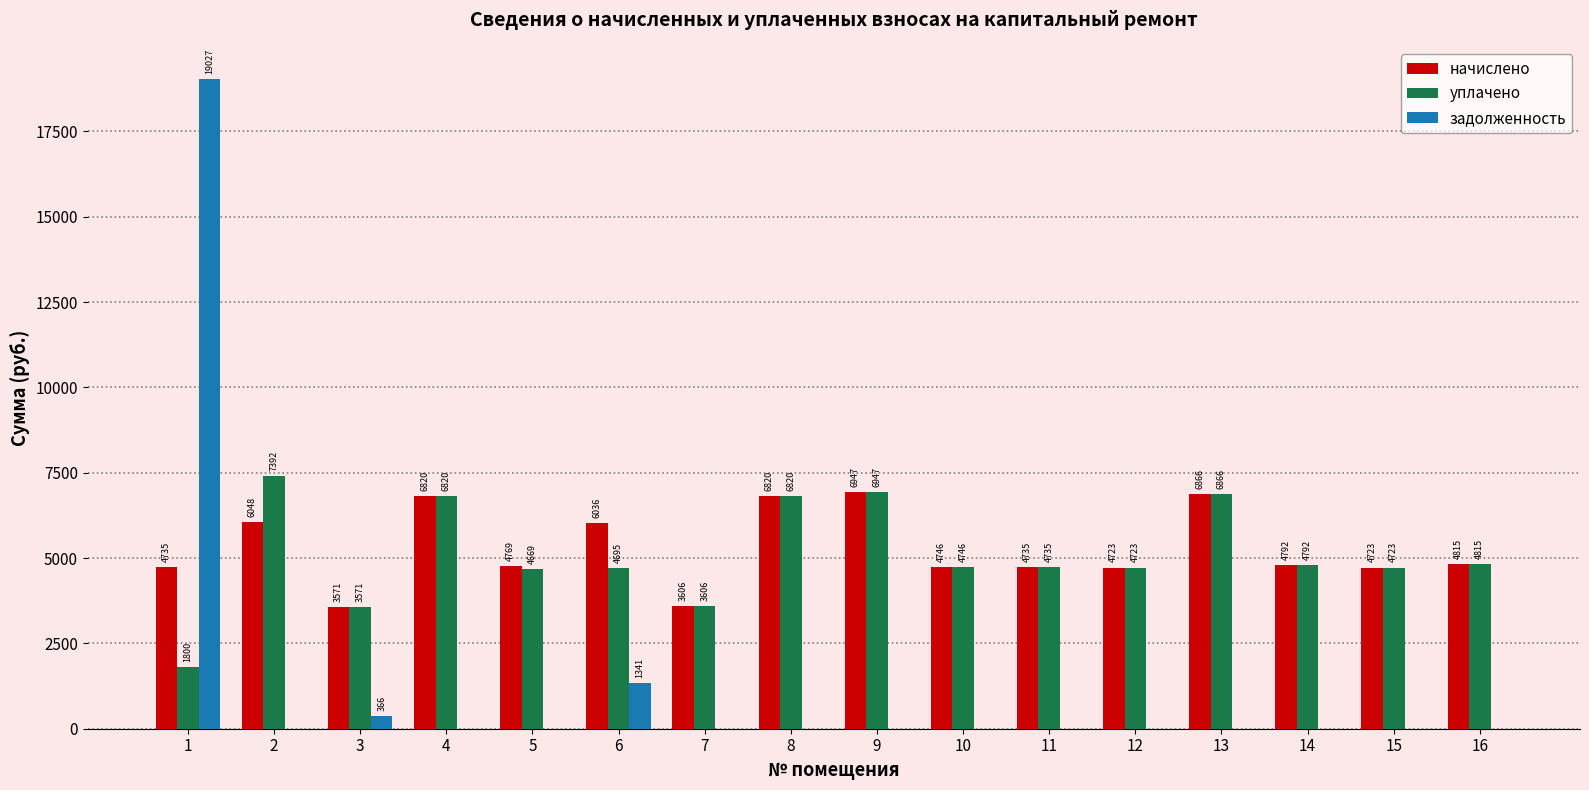

Which series has the largest total across all categories?

начислено